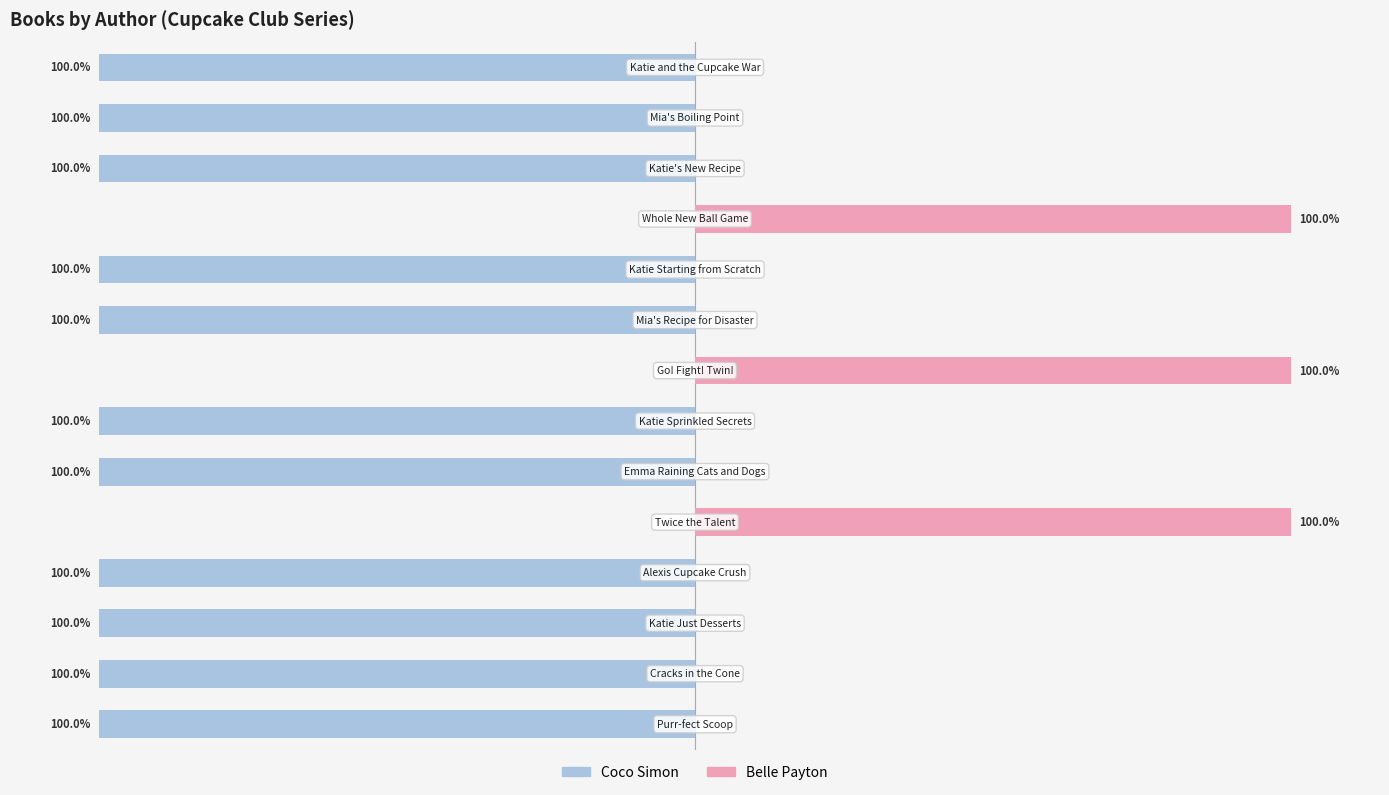

How many bars are there in total?

28